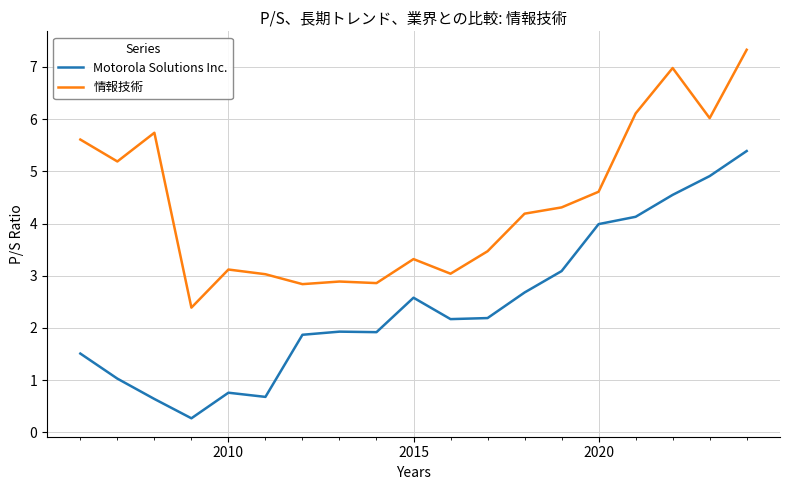

List the series in order of their overall mean, highest first.

情報技術, Motorola Solutions Inc.